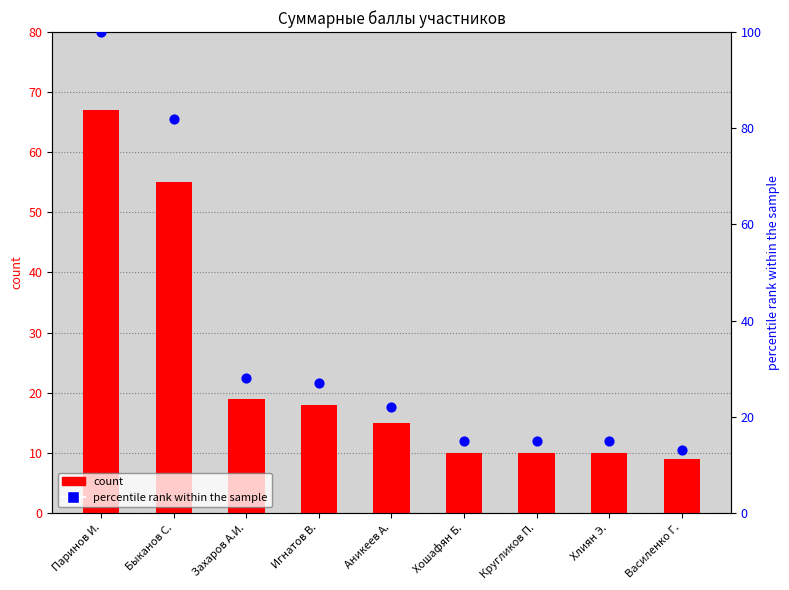

Is the value of count at Аникеев А. greater than the value of percentile rank within the sample at Паринов И.?

No